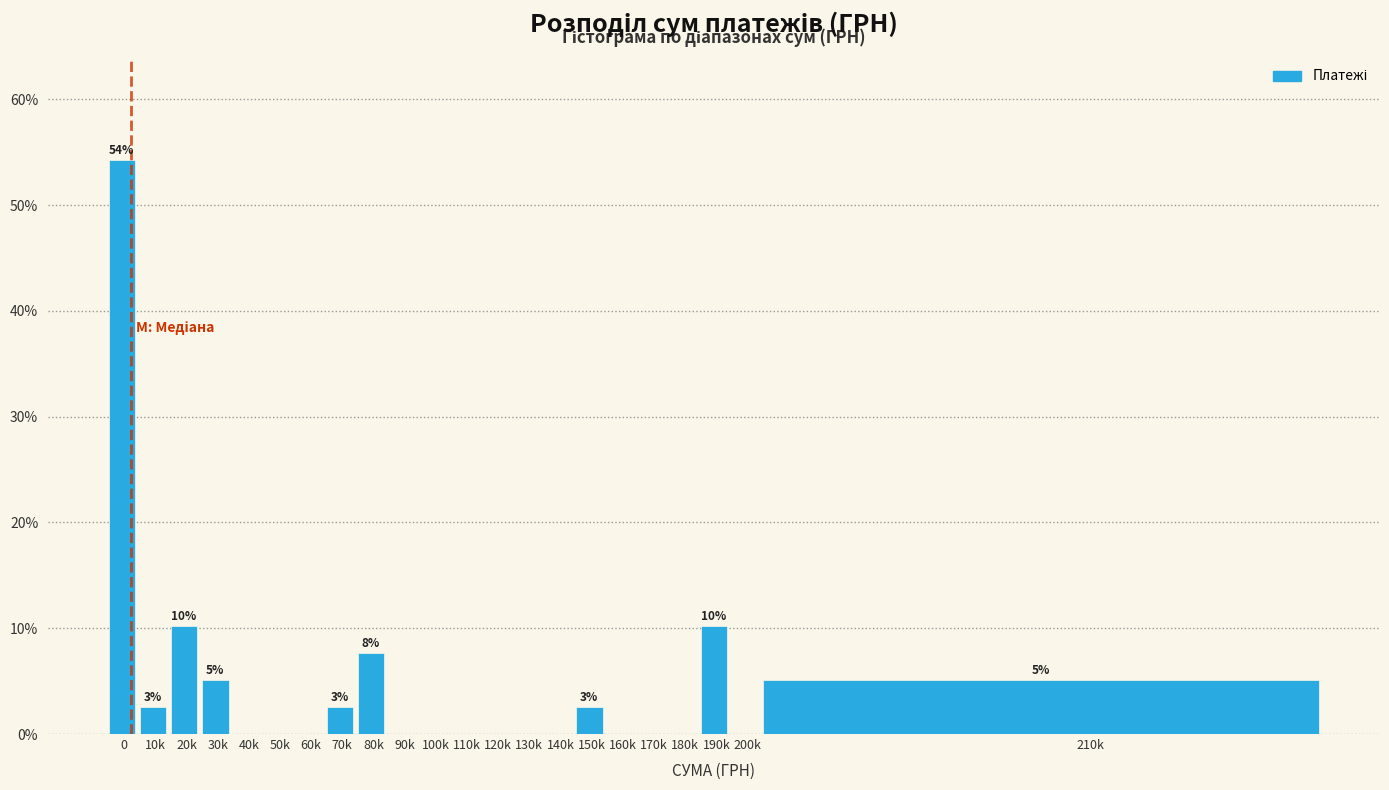

Reading left to right, list all the values displayed in this chart.

0=54.2	10k=2.5	20k=10.2	30k=5.1	40k=0.0	50k=0.0	60k=0.0	70k=2.5	80k=7.6	90k=0.0	100k=0.0	110k=0.0	120k=0.0	130k=0.0	140k=0.0	150k=2.5	160k=0.0	170k=0.0	180k=0.0	190k=10.2	200k=0.0	210k=5.1